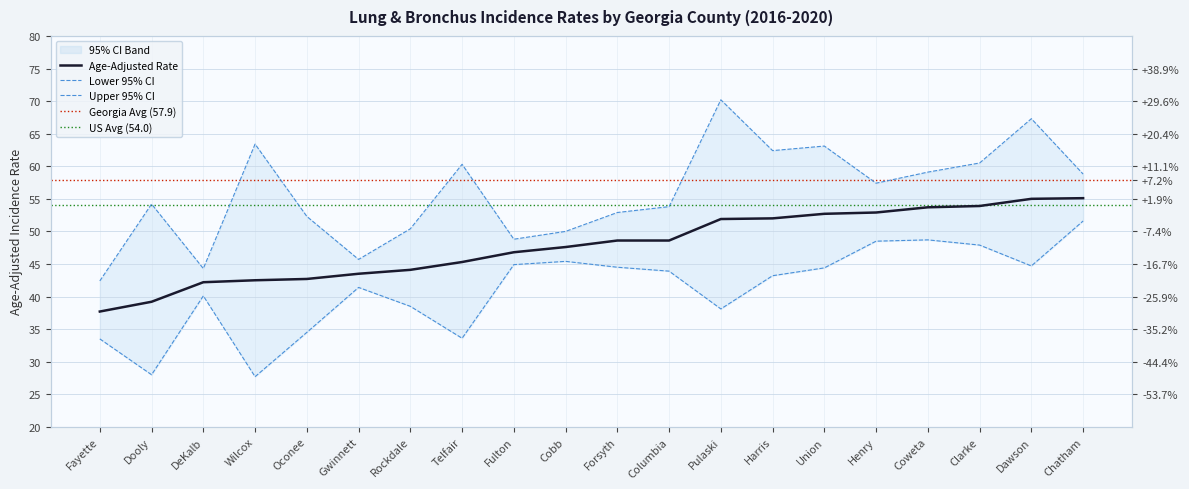

What is the spread (max minus min) of values at Gwinnett?

4.3